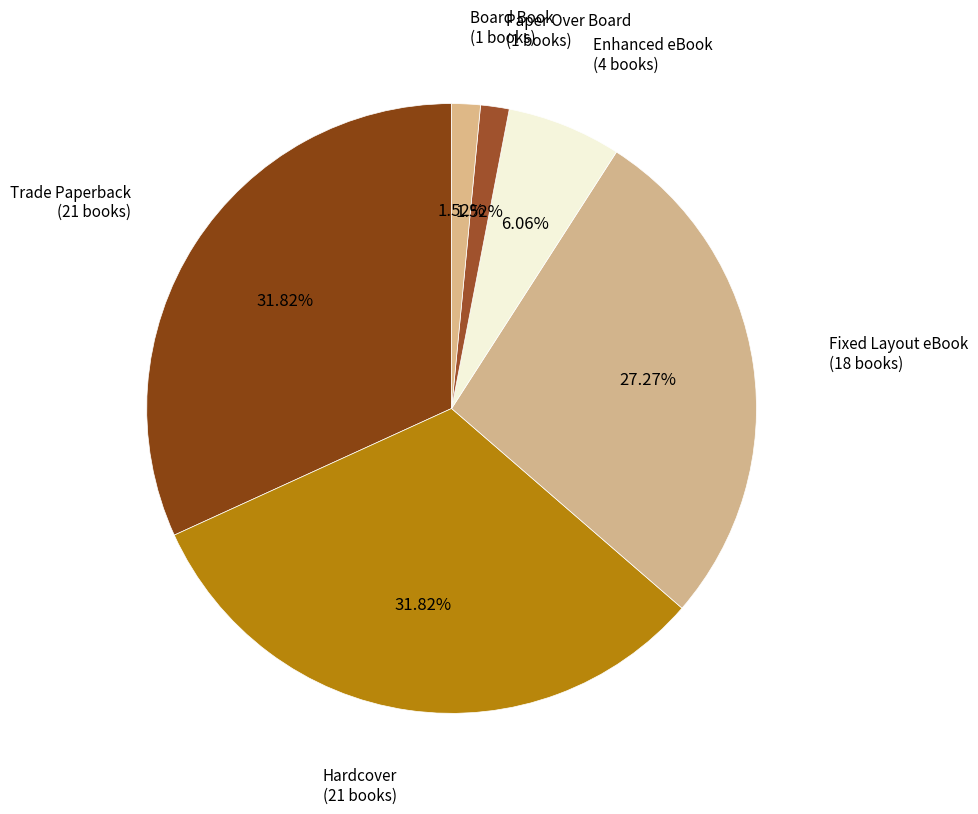

Count the number of slices in the pie.

6